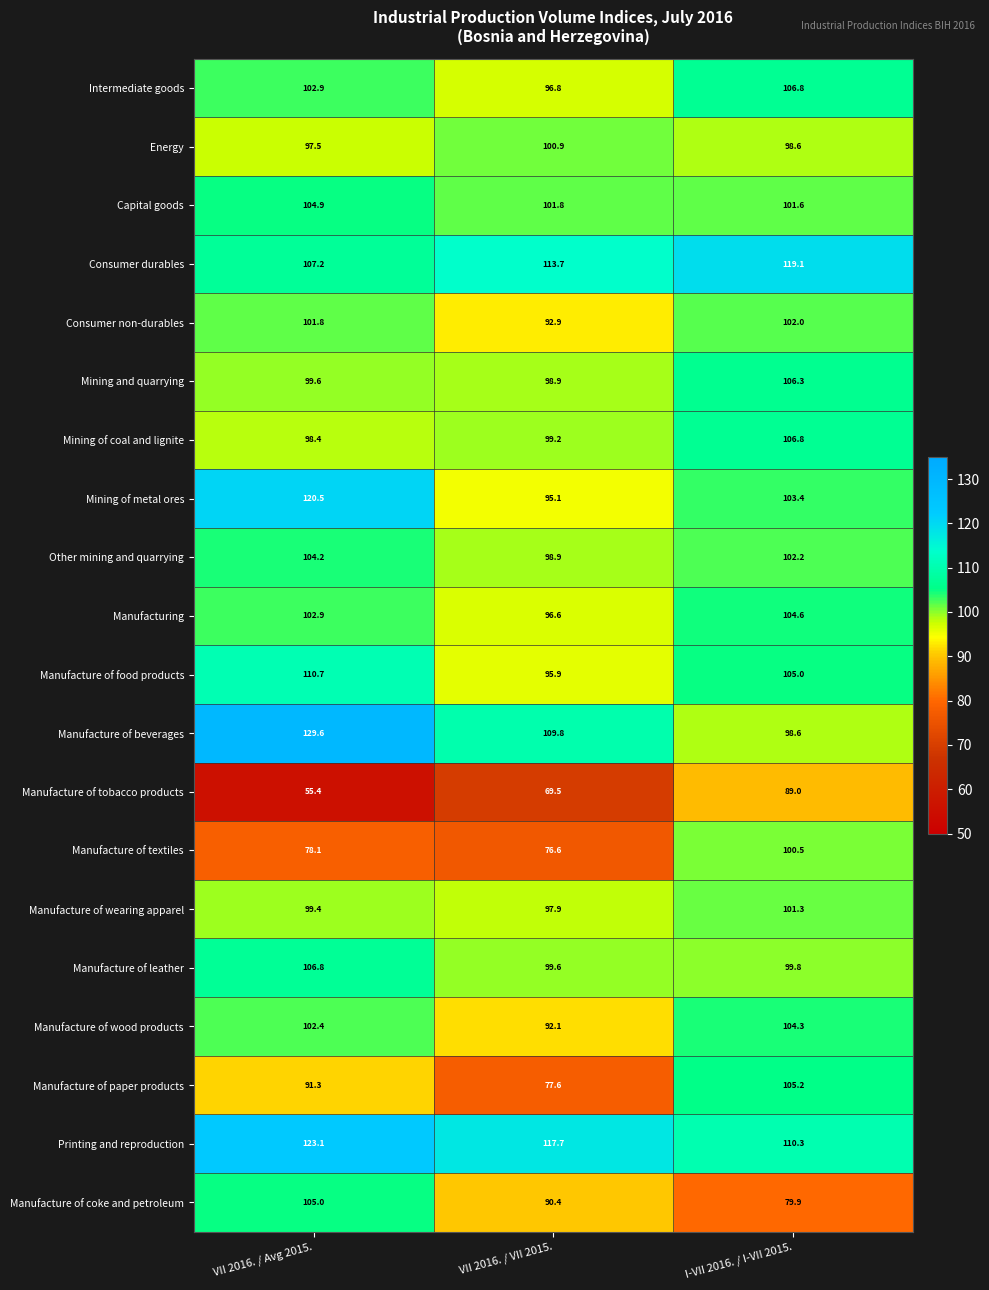

At which label is Capital goods closest to 103?

VII 2016. / VII 2015.